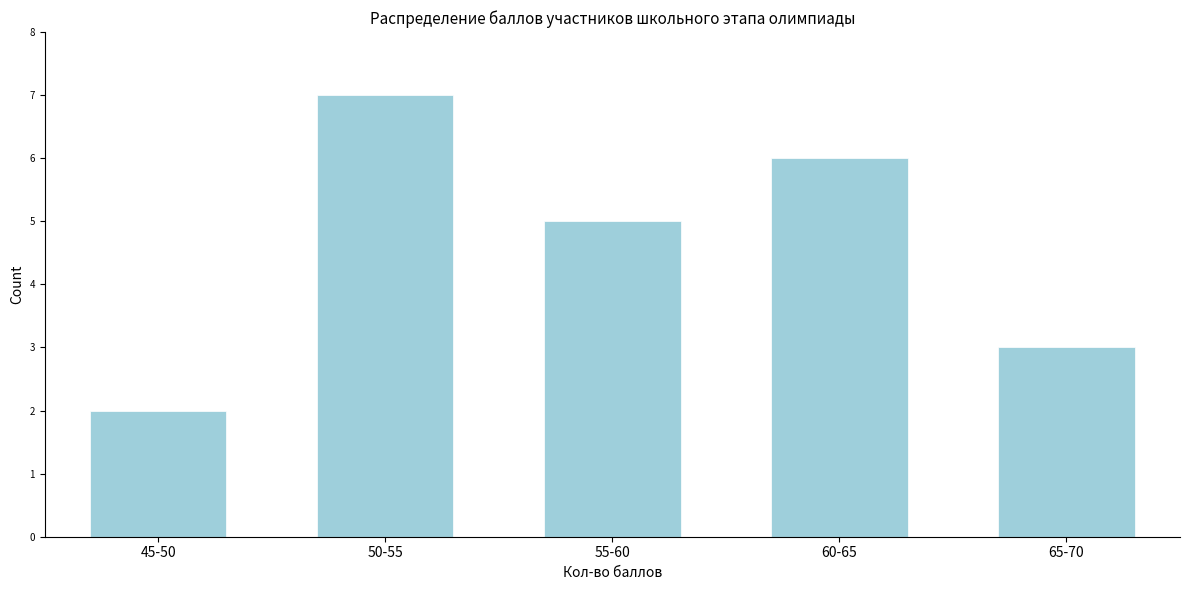

Reading right to left, list all the values displayed in this chart.

65-70=3	60-65=6	55-60=5	50-55=7	45-50=2